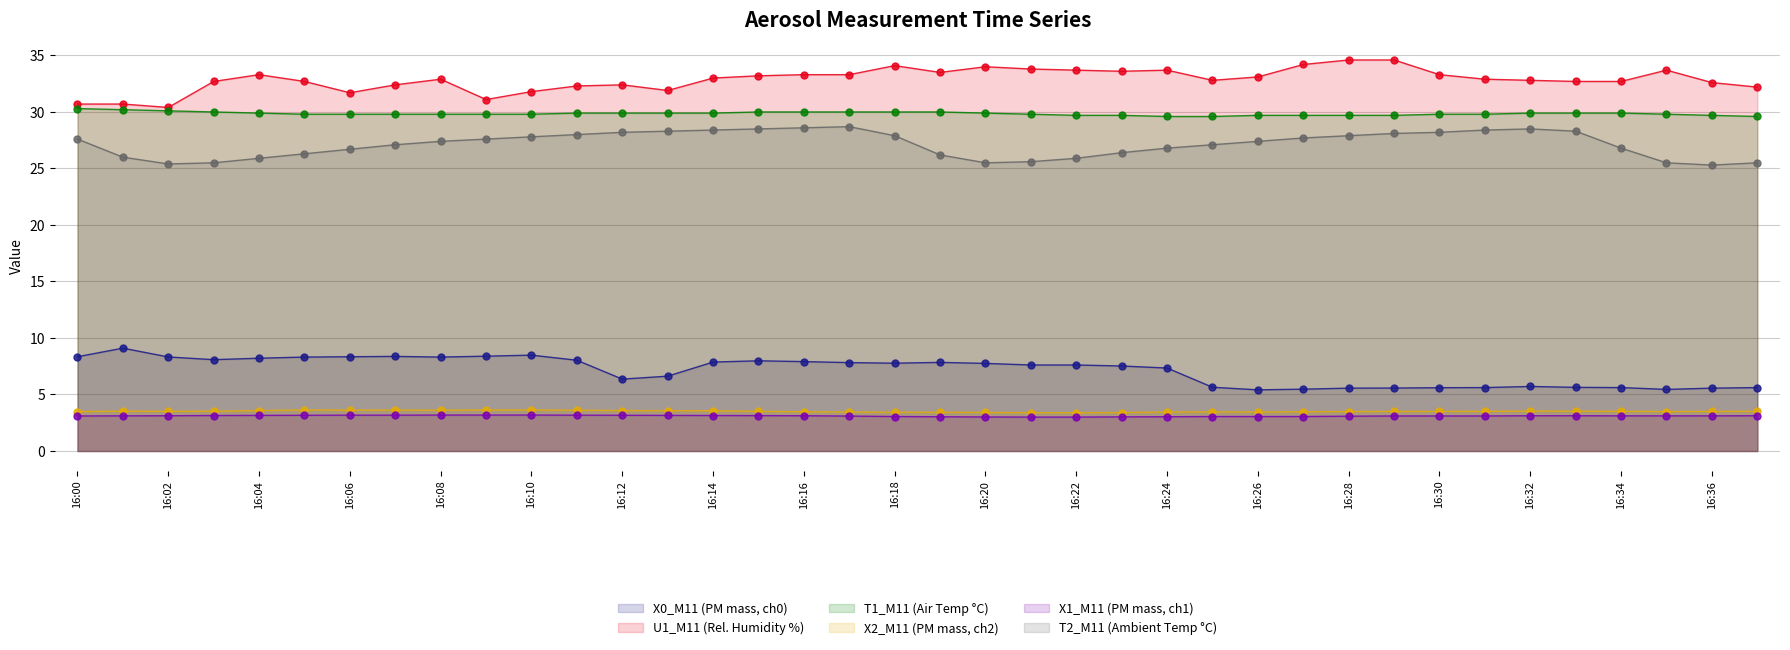

Which category has the highest value in the X2_M11 (PM mass, ch2) series?

16:05